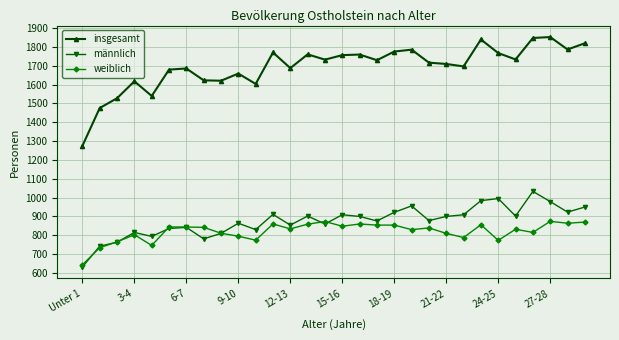

True or false: insgesamt and weiblich cross at least once.

False